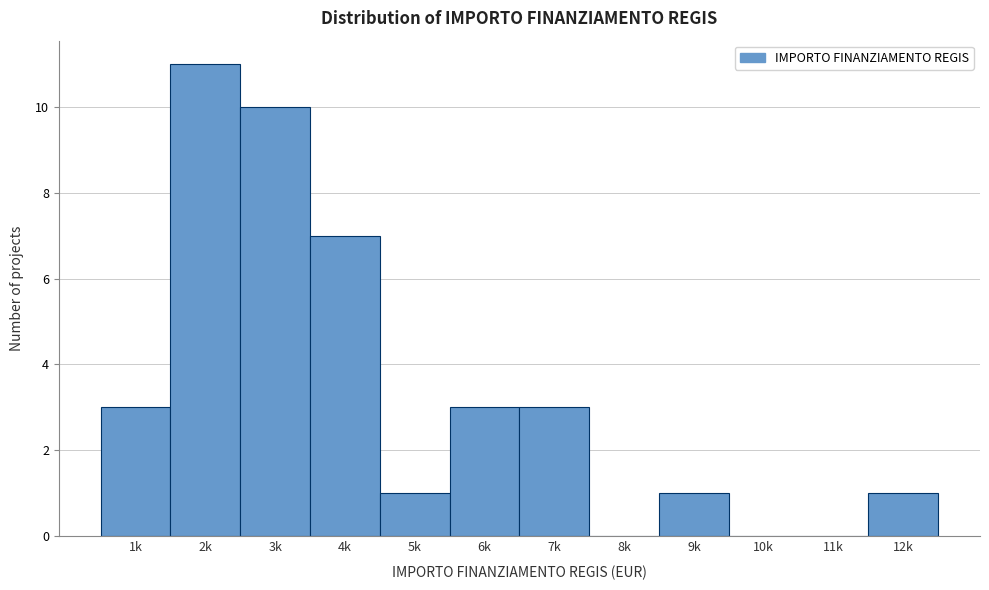

Reading left to right, list all the values displayed in this chart.

1k=3	2k=11	3k=10	4k=7	5k=1	6k=3	7k=3	8k=0	9k=1	10k=0	11k=0	12k=1